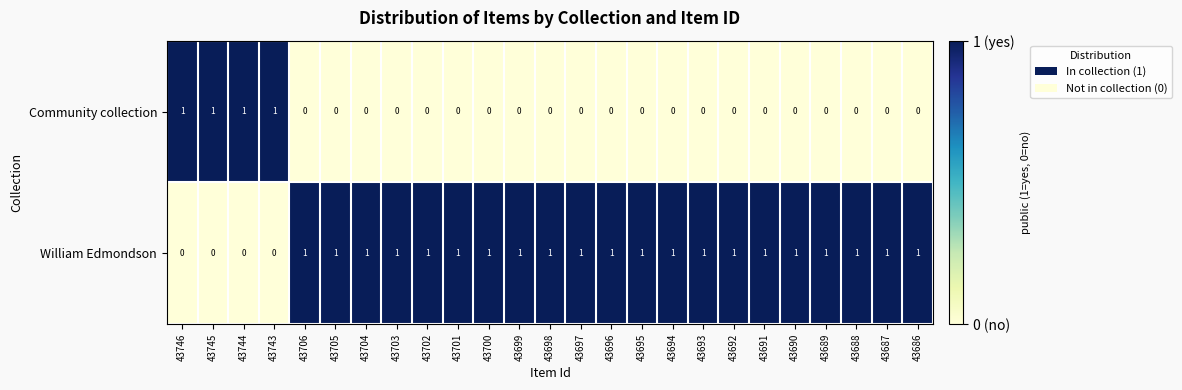

What is the sum of all Community collection values?

4